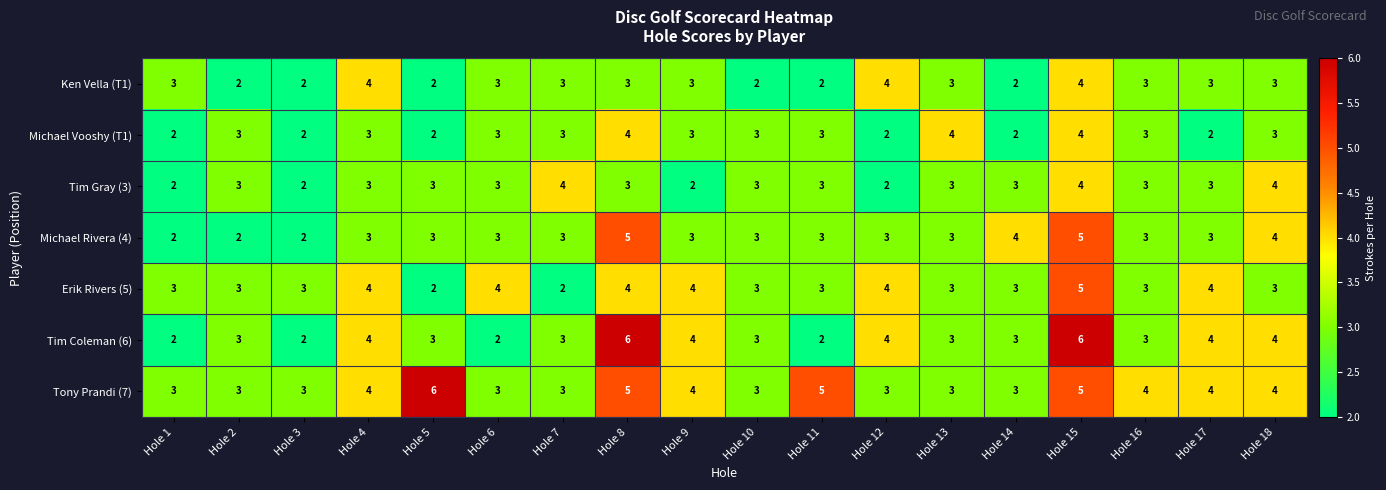

What is the approximate value of Ken Vella (T1) at Hole 13?

3